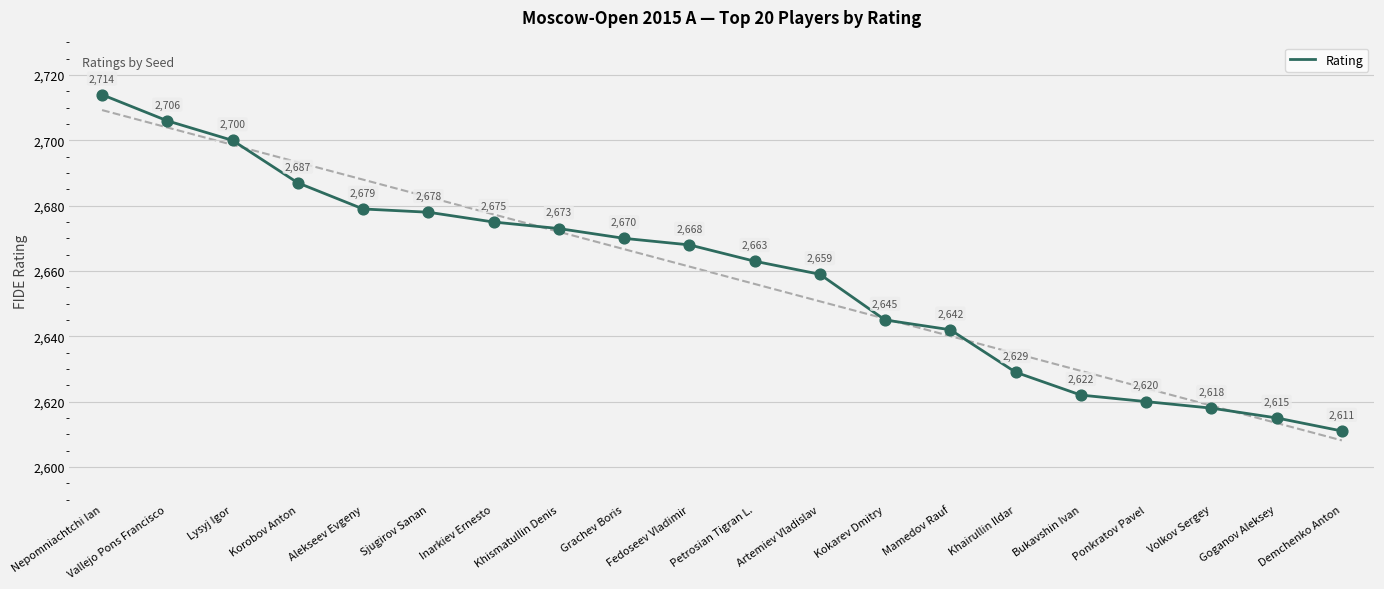

Which has a higher value, Inarkiev Ernesto or Kokarev Dmitry?

Inarkiev Ernesto